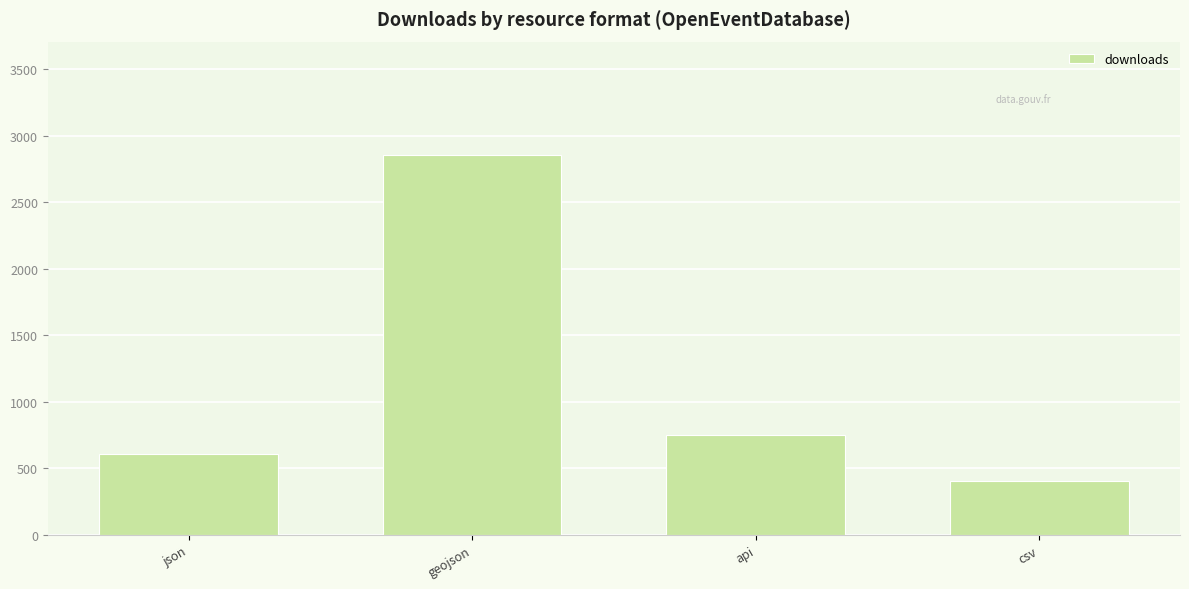

What is the difference between the maximum and minimum values?

2446